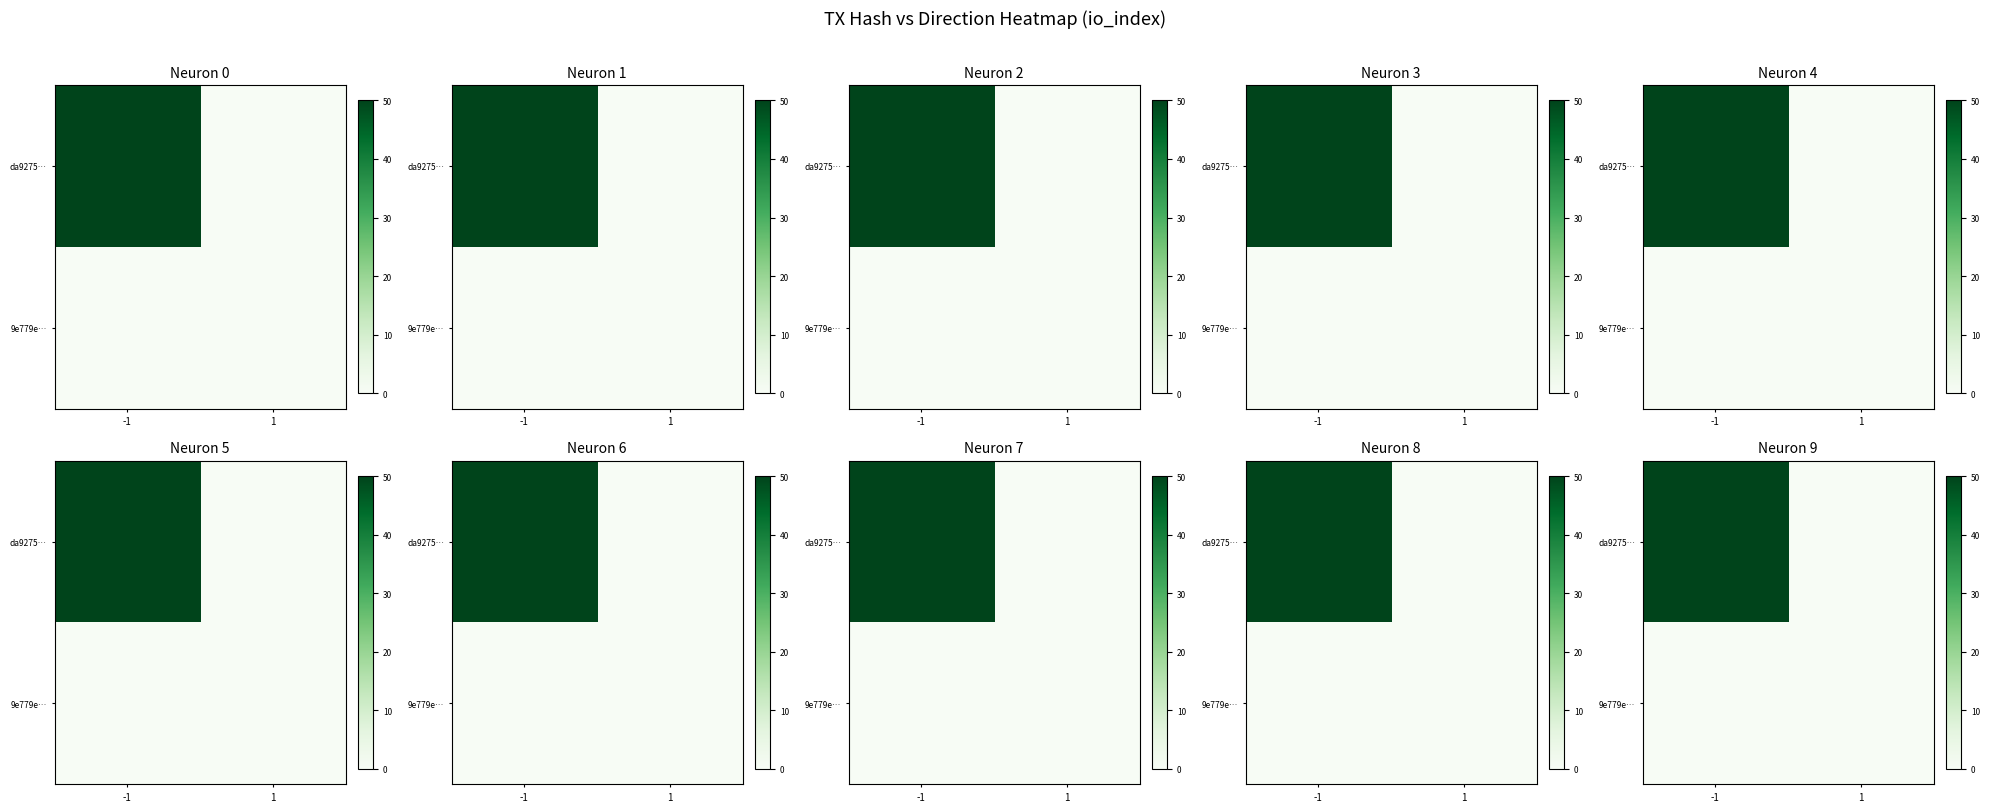

List the series in order of their peak value, highest first.

da9275…, 9e779e…